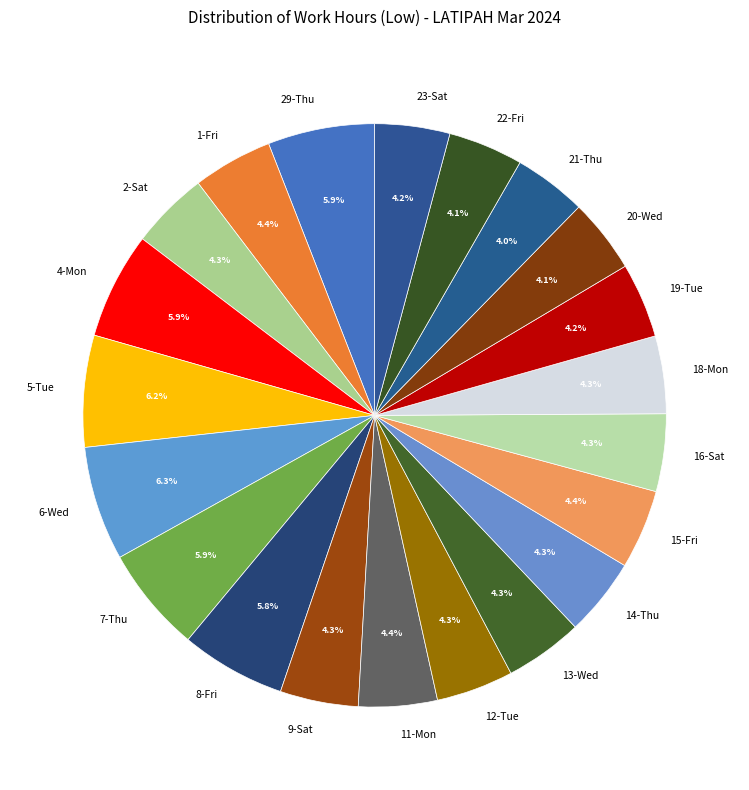

What is the ratio of the value at 16-Sat to the value at 22-Fri?

1.0